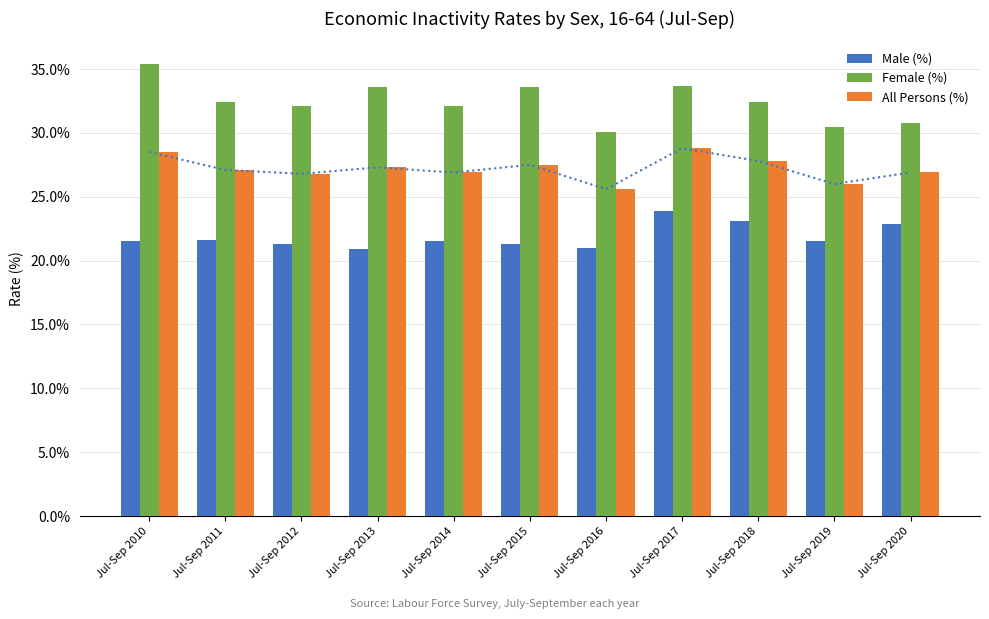

Rank the series at Jul-Sep 2014 from highest to lowest value.

Female (%), All Persons (%), Male (%)